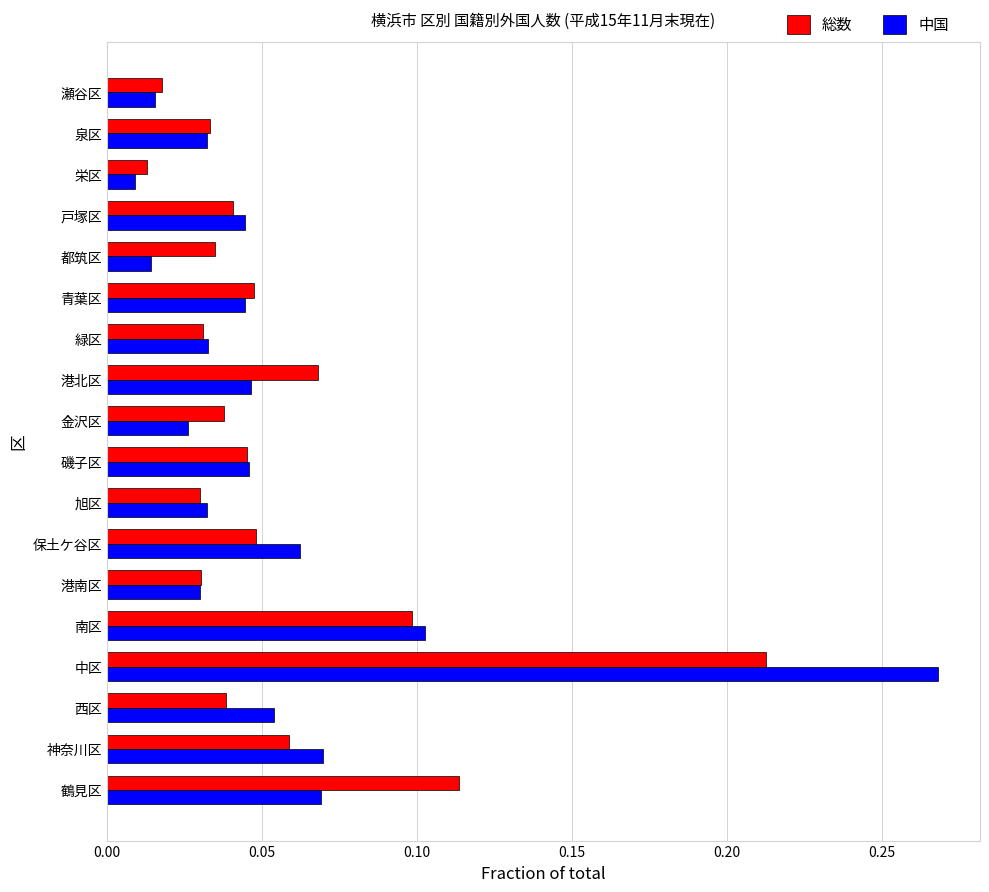

What is the sum of all 総数 values?

1.0